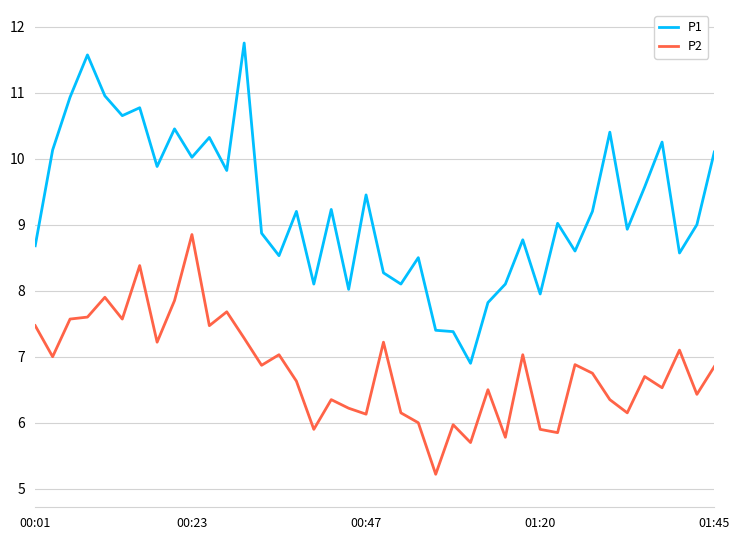

Which series has the largest total across all categories?

P1